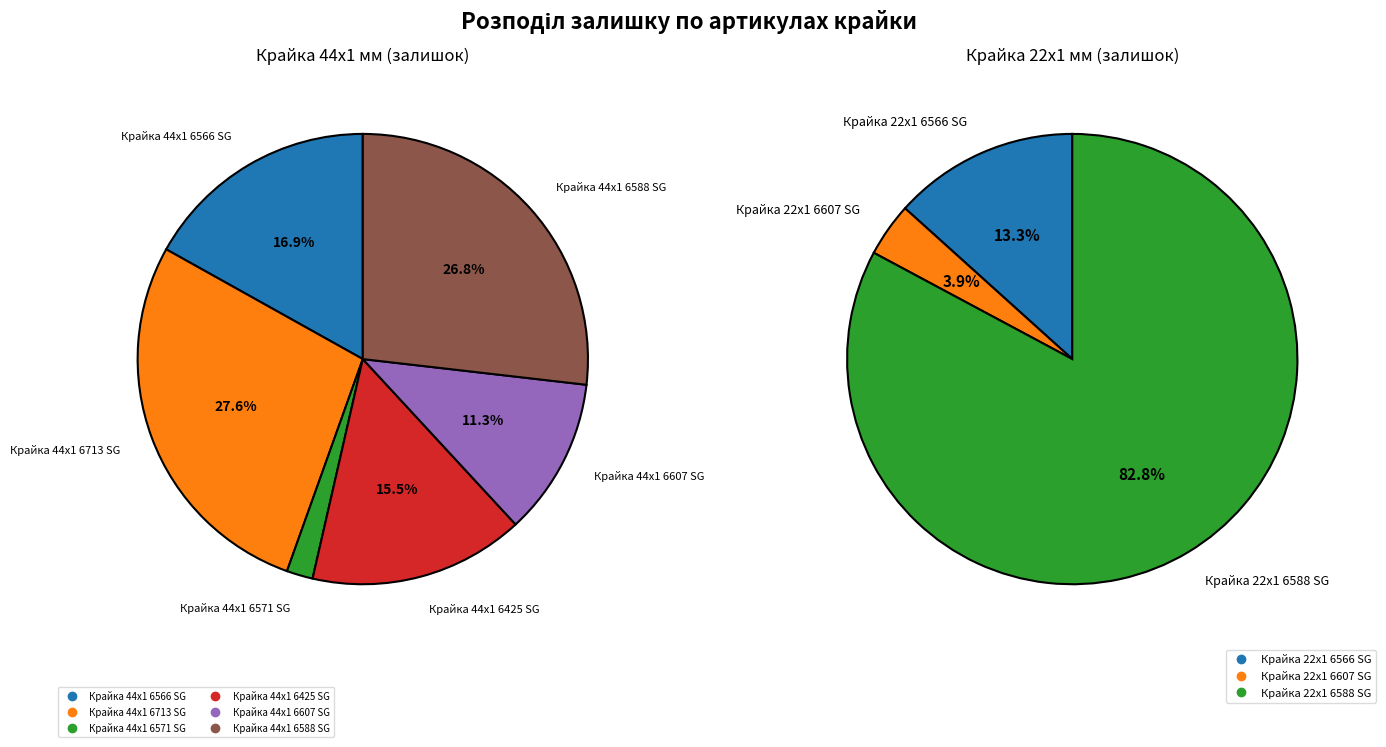

Approximately how many times larger is the value at Крайка 44x1 6571 SG compared to Крайка 44x1 6588 SG?

0.1